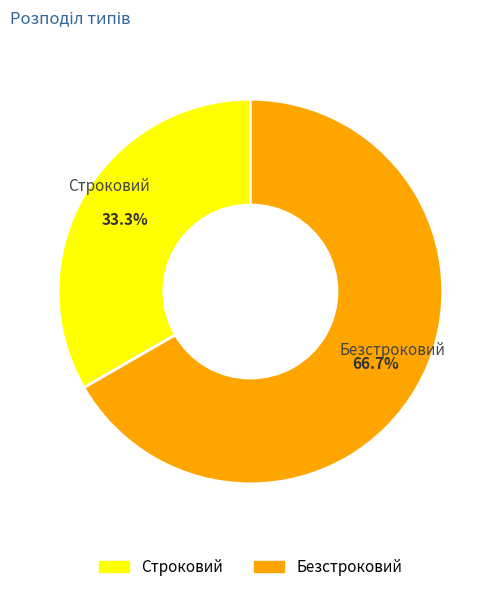

Is it true that Строковий is 46% of the pie?

False